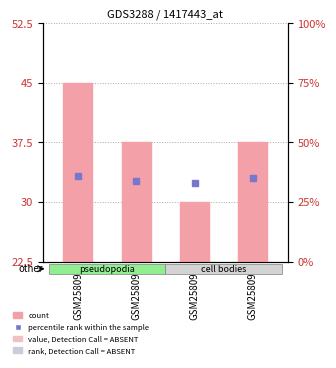

At which label does count first exceed 15?

GSM258090